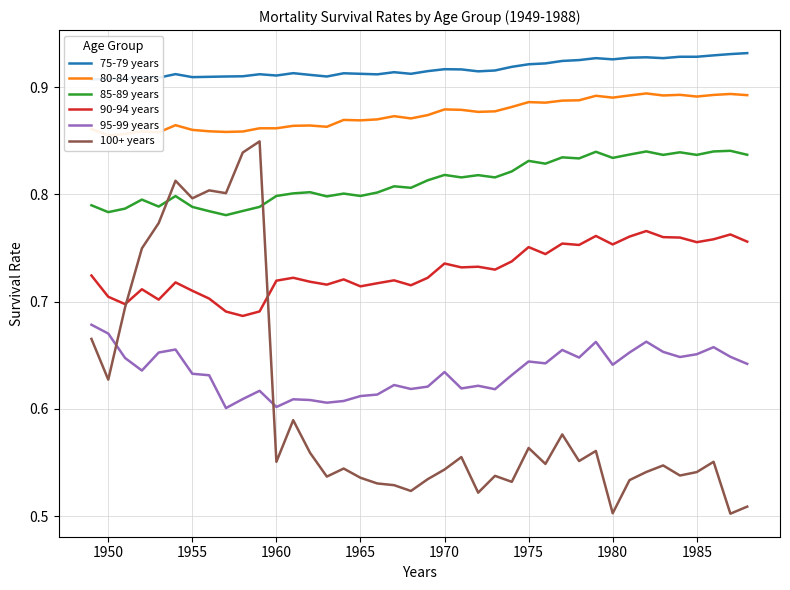

True or false: 85-89 years and 95-99 years cross at least once.

False